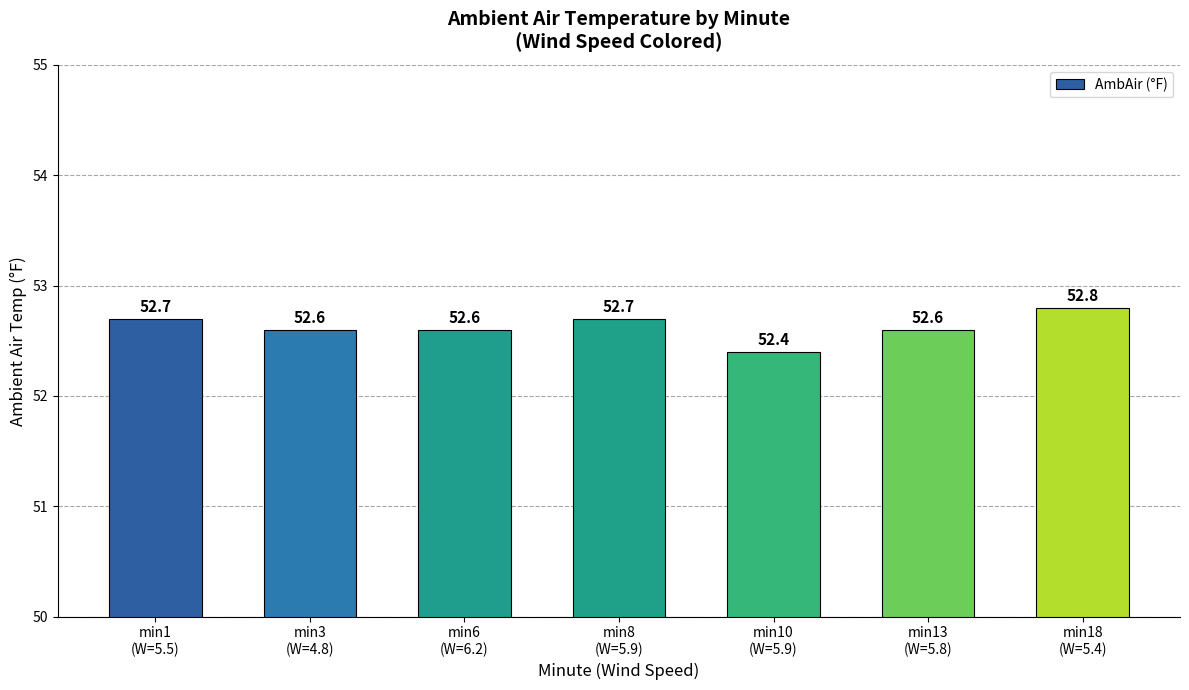

What is the maximum value shown in the chart?

52.8